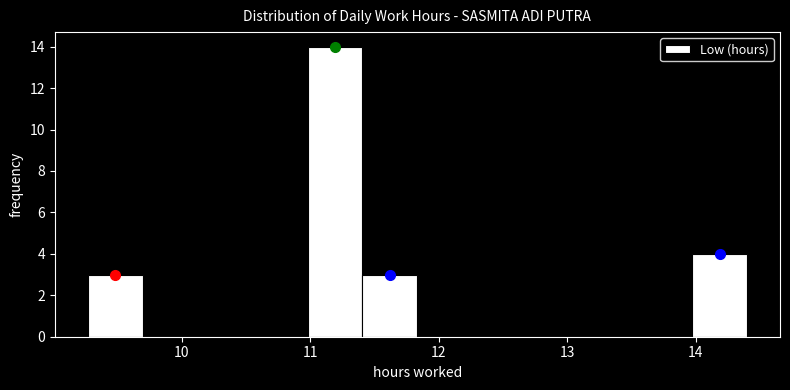

Reading left to right, list every bar in this chart as the range it spans on the x-axis followed by its height. Neither the bar edges nor the heights are printed on the chart, so give them approximately, as read against the axes.

9.3 to 9.7: 3
9.7 to 10.1: 0
10.1 to 10.6: 0
10.6 to 11.0: 0
11.0 to 11.4: 14
11.4 to 11.8: 3
11.8 to 12.3: 0
12.3 to 12.7: 0
12.7 to 13.1: 0
13.1 to 13.5: 0
13.5 to 14.0: 0
14.0 to 14.4: 4